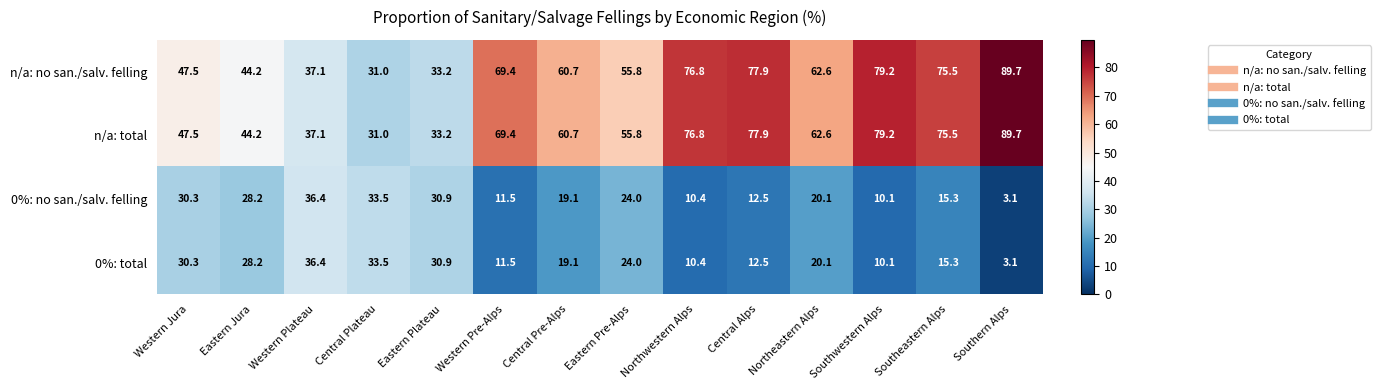

What is the sum of the 0%: no san./salv. felling values at Southwestern Alps and Eastern Plateau?

41.0